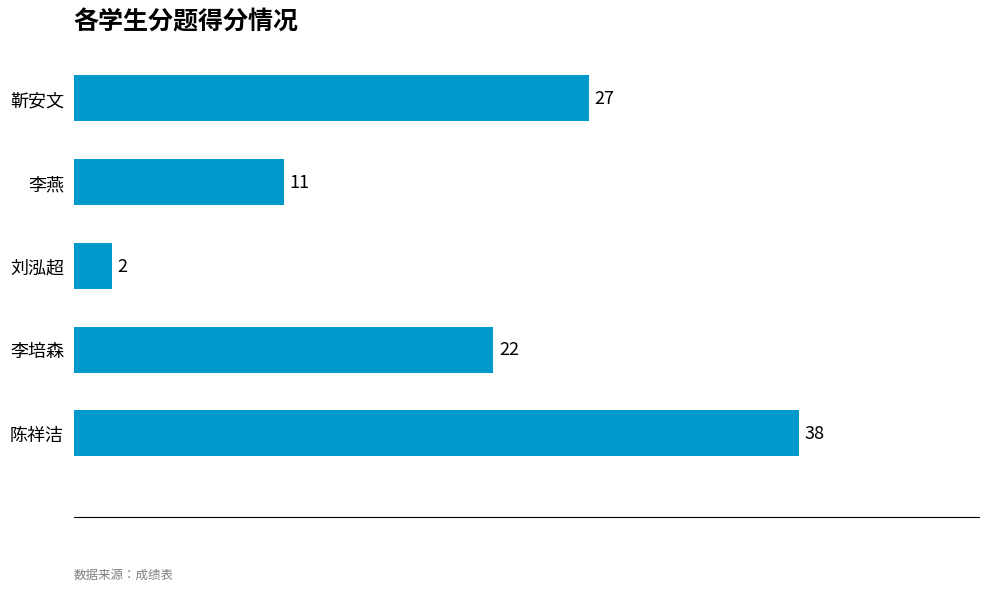

Reading top to bottom, extract all data points from this chart.

27	11	2	22	38